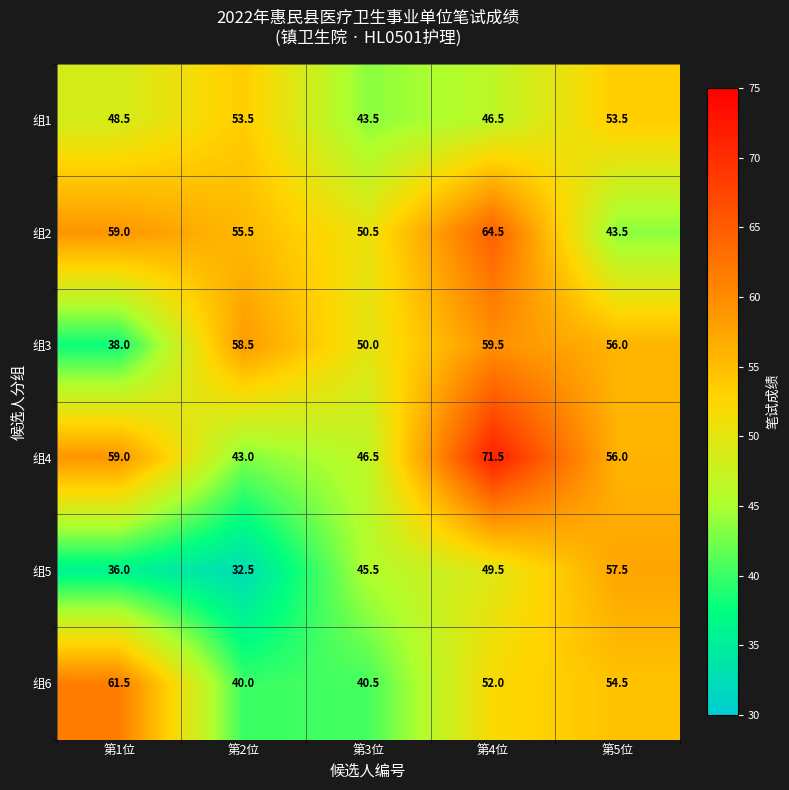

Is the value of 组6 at 第4位 greater than the value of 组3 at 第3位?

Yes